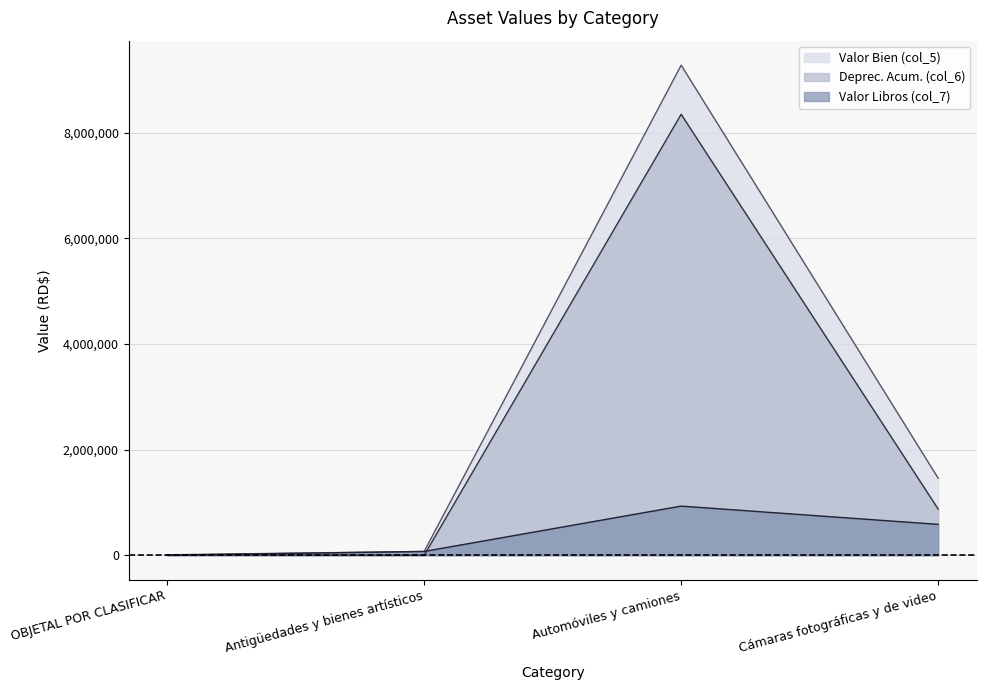

Which series has the largest total across all categories?

Valor Bien (col_5)